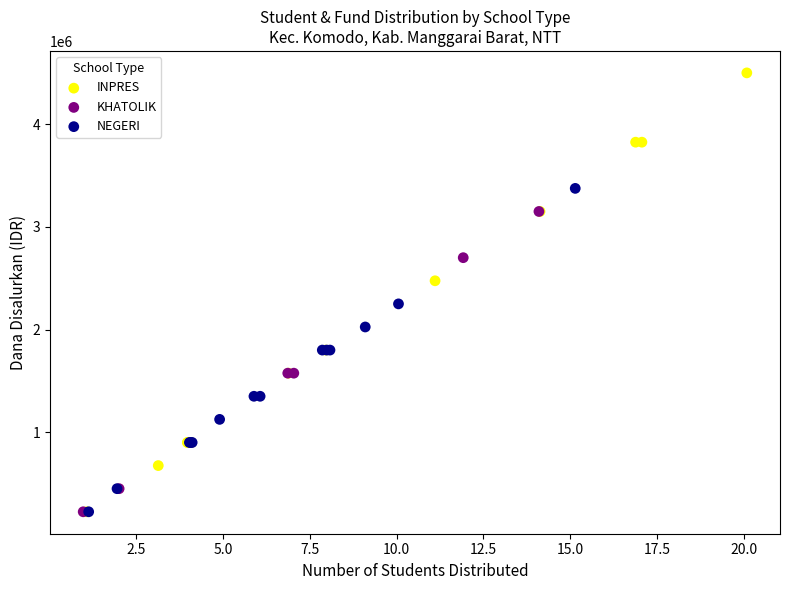

Which series contains the highest Y value?

INPRES